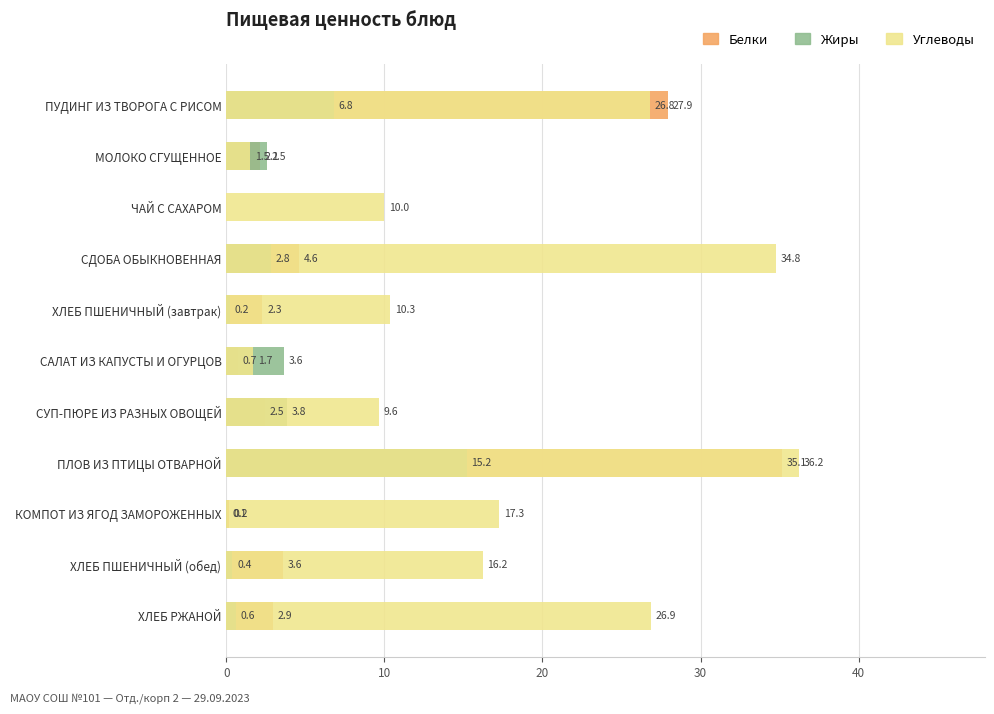

How many bars are there in each group?

3